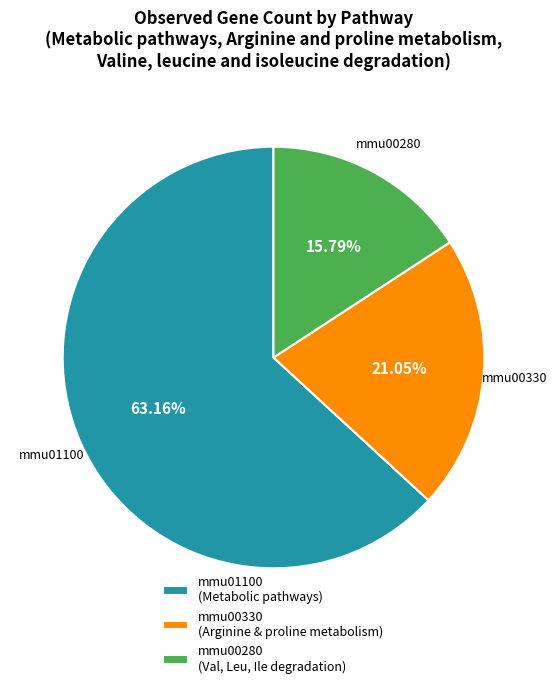

The mmu00280 slice represents 16% of the pie. True or false?

True